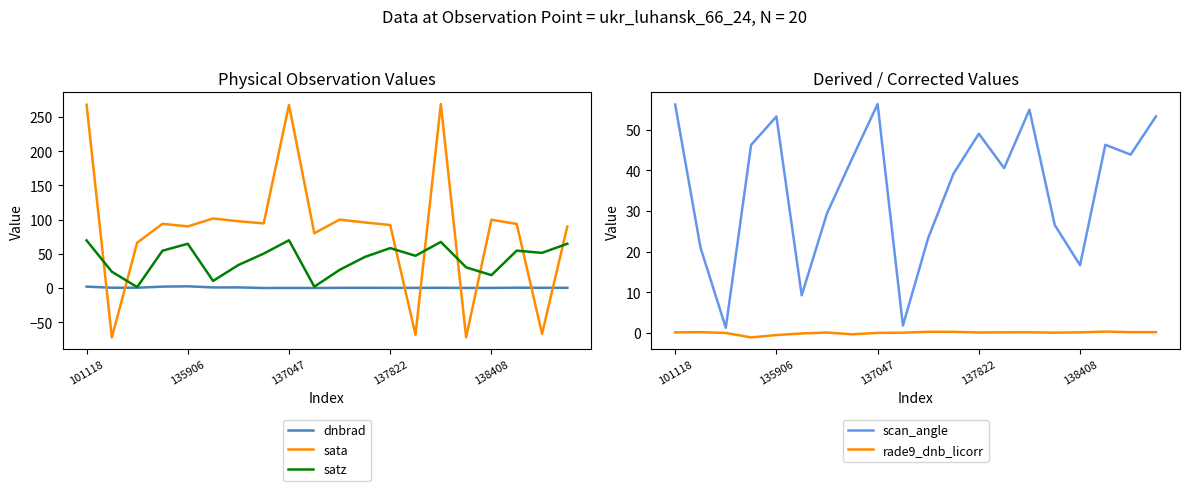

What is the sum of all scan_angle values?

711.4